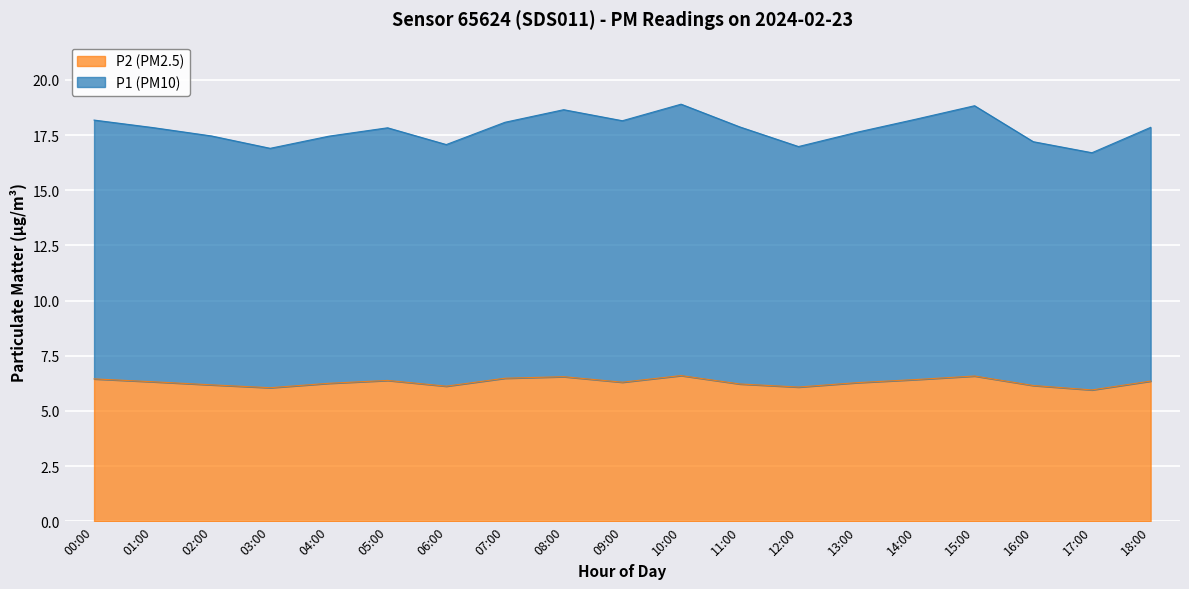

What is the average value of the P1 series?

17.8